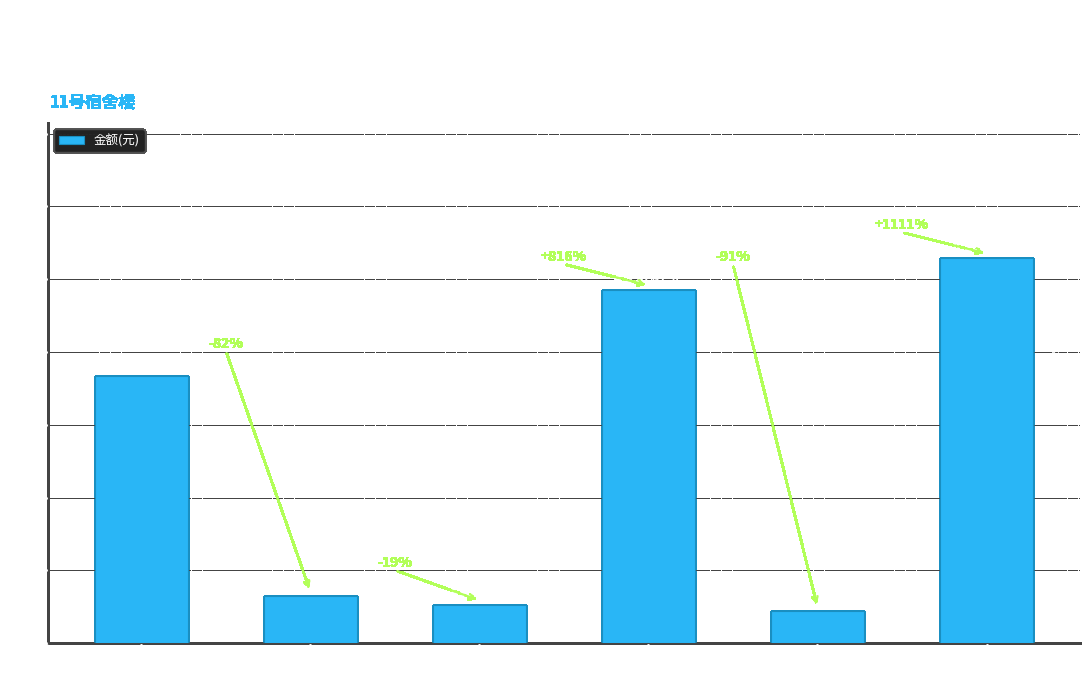

The value at 措施合计 is 654.9. True or false?

True